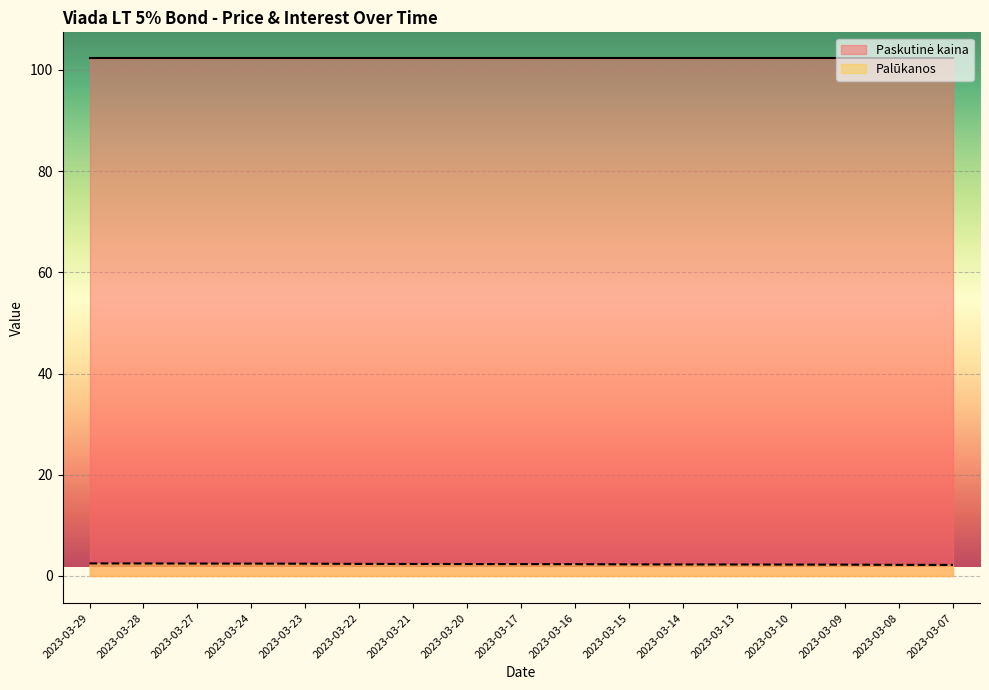

Reading left to right, extract all data points from this chart.

2.5	2.5	2.5	2.4	2.4	2.4	2.4	2.4	2.3	2.3	2.3	2.3	2.3	2.3	2.2	2.2	2.2